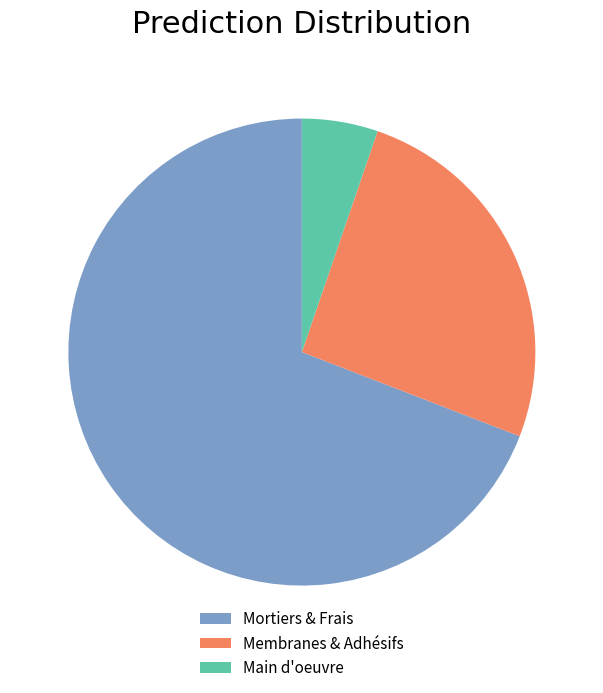

Do Membranes & Adhésifs and Mortiers & Frais together represent more than half of the pie?

Yes